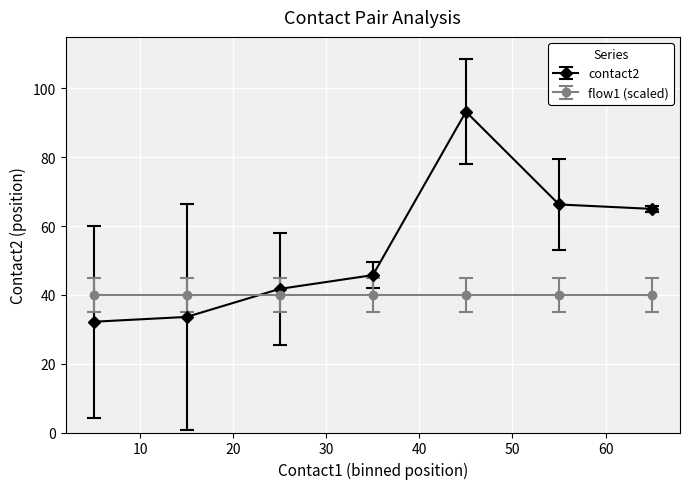

Which series has the largest total across all categories?

contact2